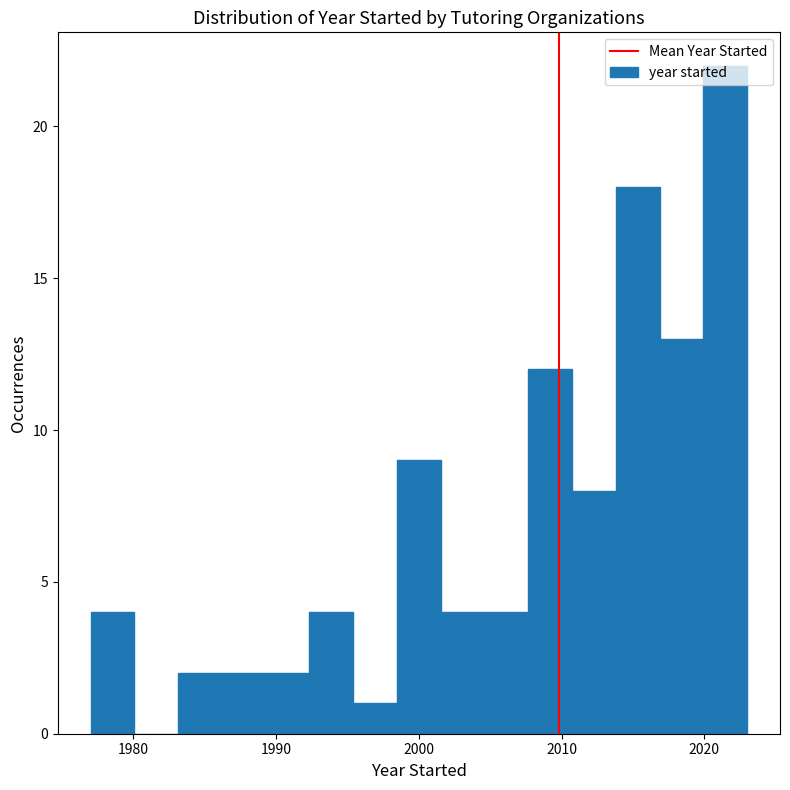

Around what value on the x-axis is the tallest bar? Give the approximate position of its centre, as read against the axis.

2021